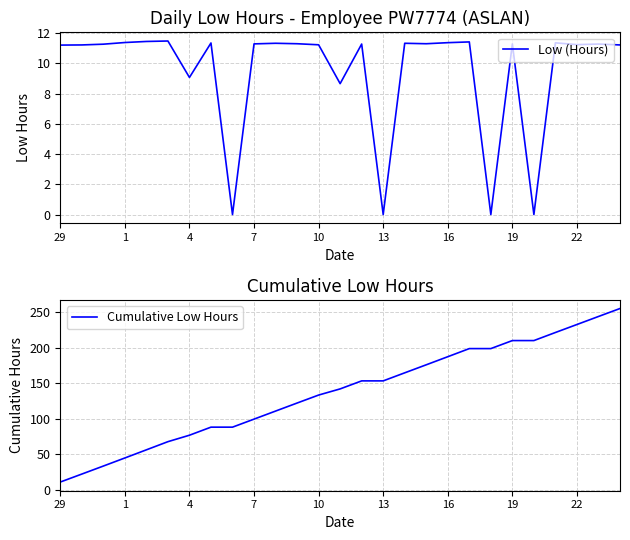

What is the difference between the maximum and minimum values in the Low (Hours) series?

11.5